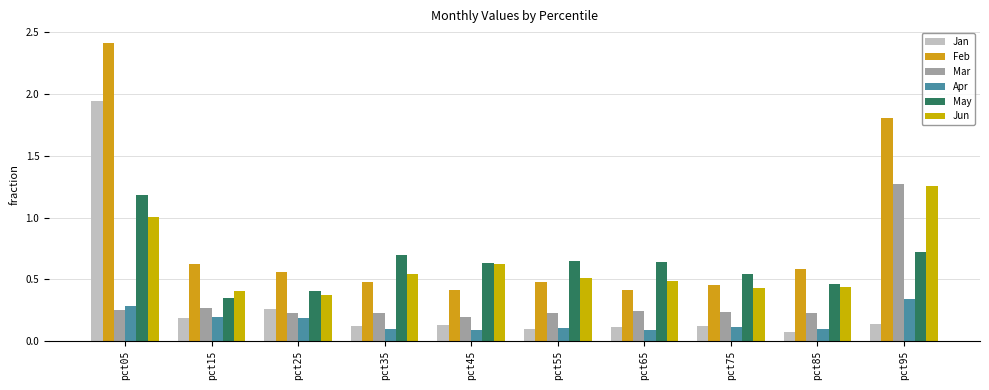

What is the greatest value displayed?

2.4